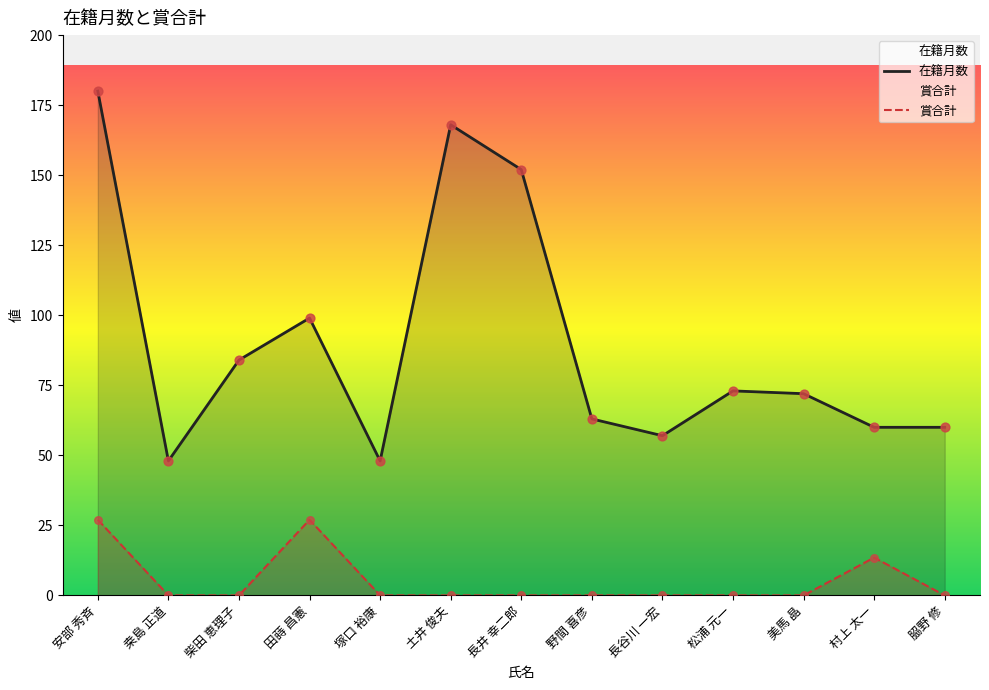

Which series has the largest total across all categories?

在籍月数